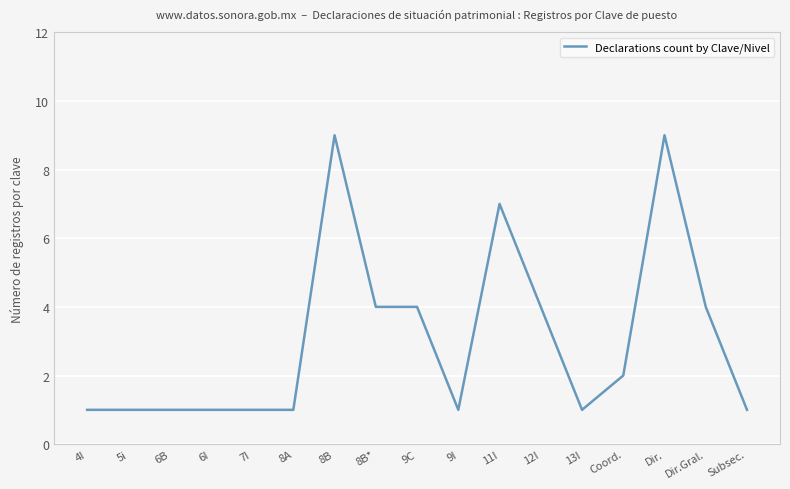

The chart shows a value of 1 at 6B. True or false?

True